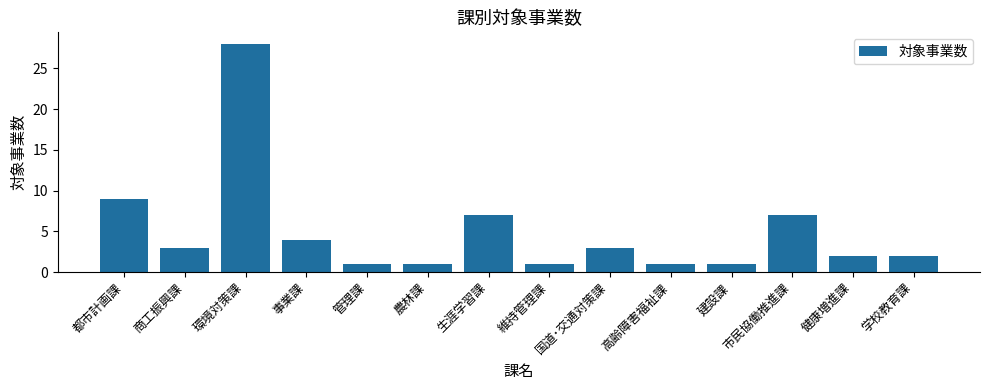

What is the sum of all values?

70